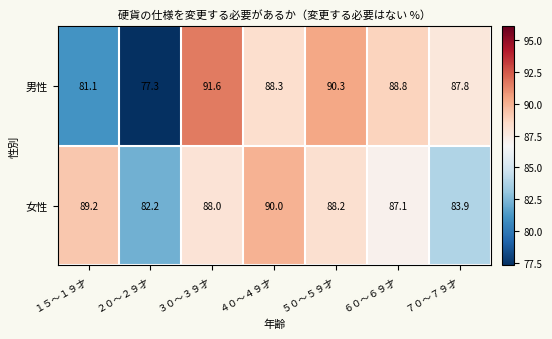

Count the number of categories in the chart.

7